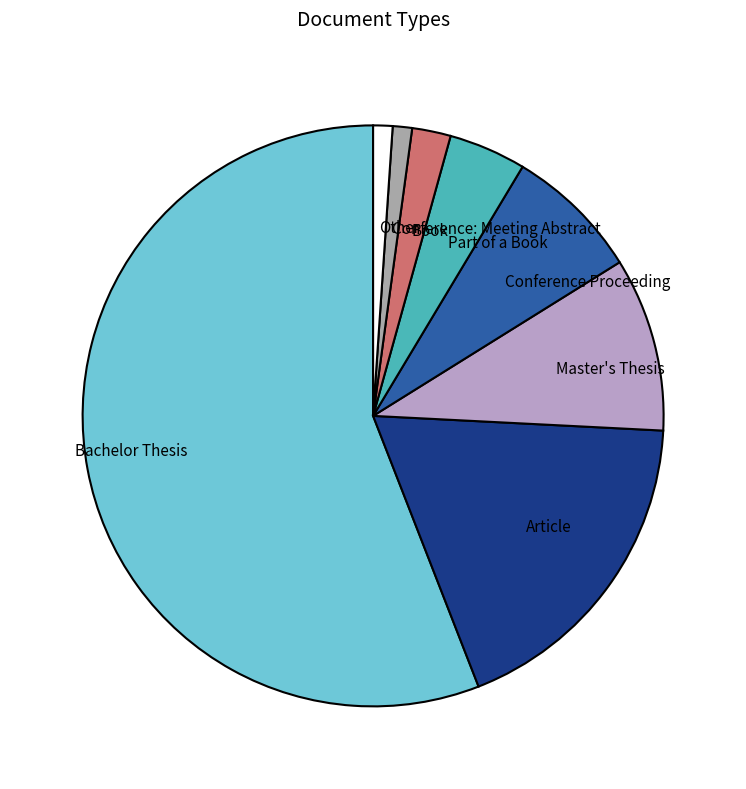

Approximately how many times larger is the value at Other compared to Conference: Meeting Abstract?

1.0